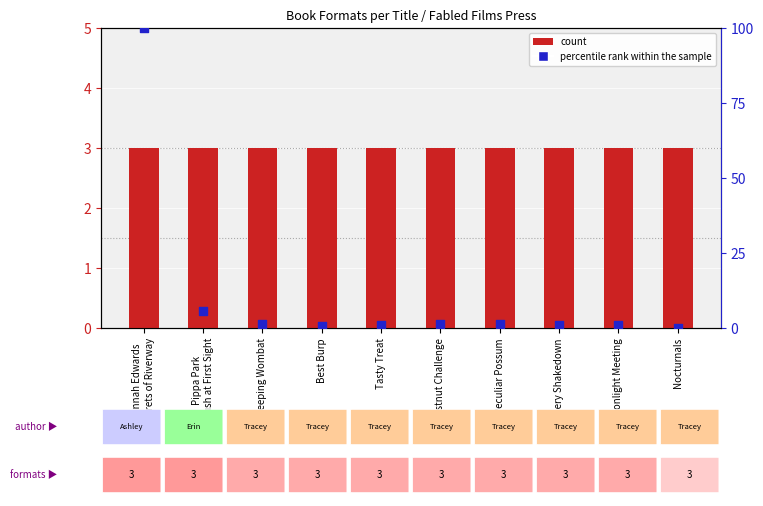

Which series has the largest total across all categories?

percentile rank within the sample